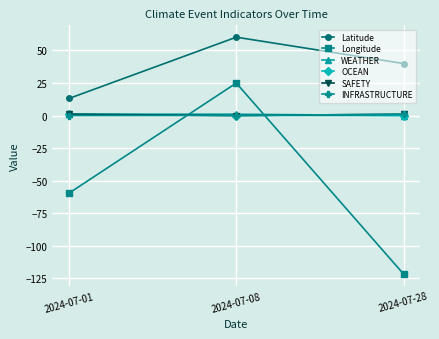

Which label corresponds to the smallest value in the chart?

2024-07-28